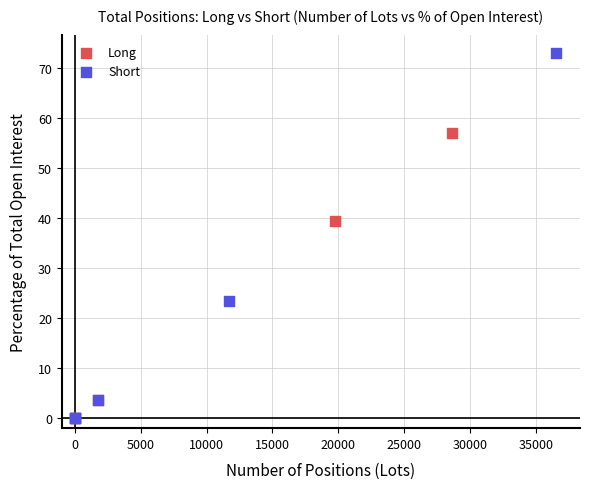

Which series contains the highest Y value?

Short